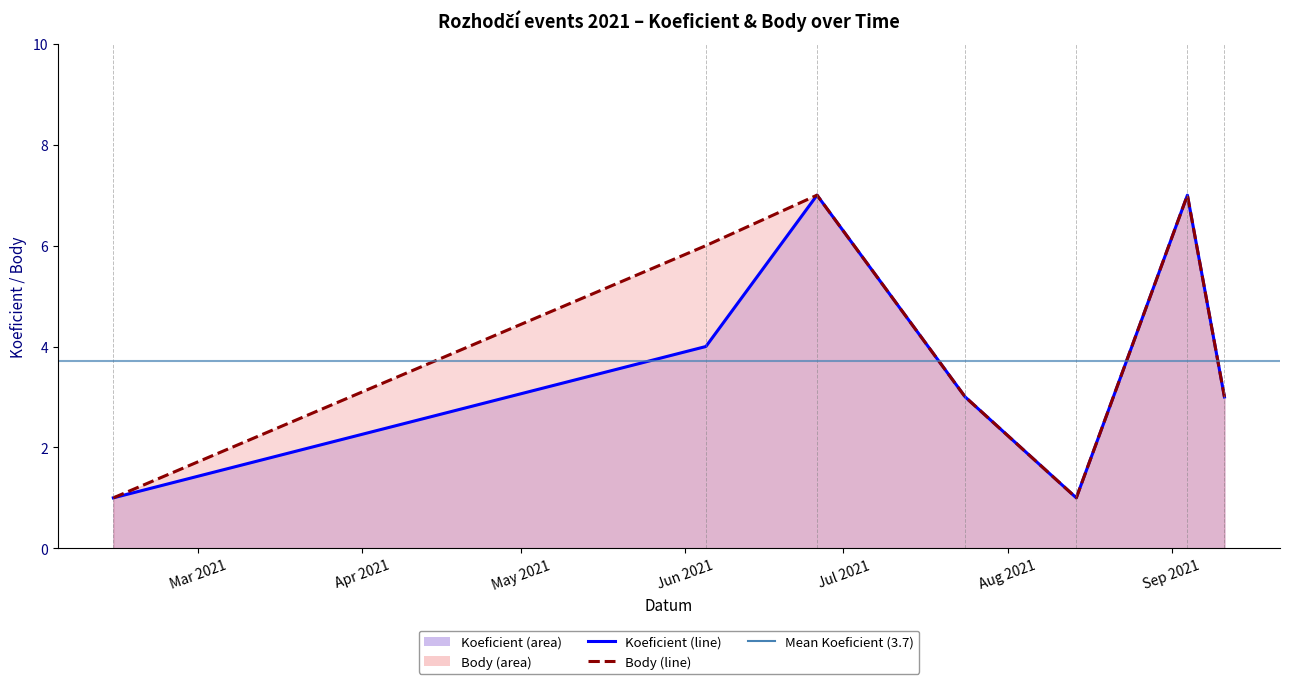

Reading right to left, extract all data points from this chart.

Koeficient: 3	7	1	3	7	4	1
Body: 3	7	1	3	7	6	1